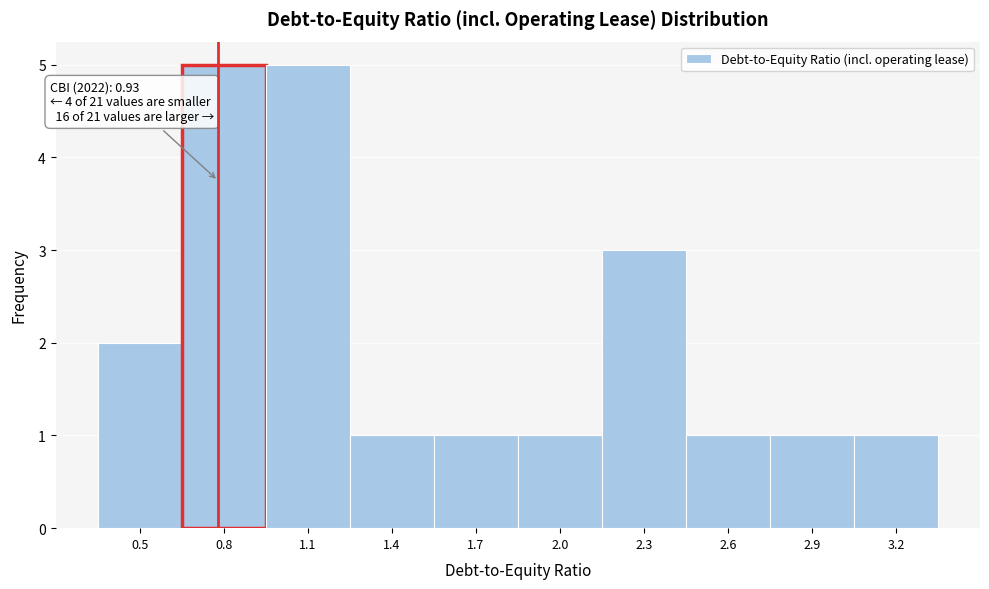

Reading left to right, transcribe all the data shown in this chart.

2	5	5	1	1	1	3	1	1	1